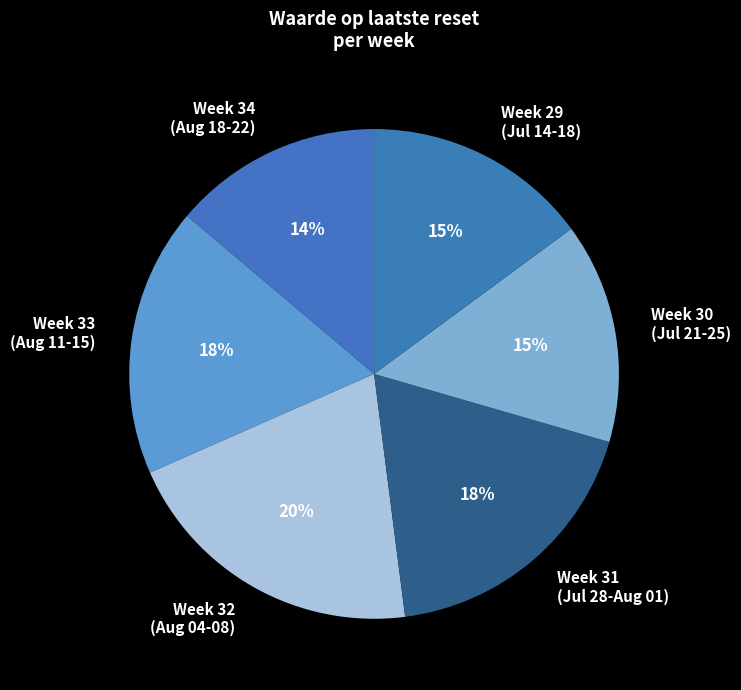

Which category has the smallest portion of the pie?

Week 34 (Aug 18-22)